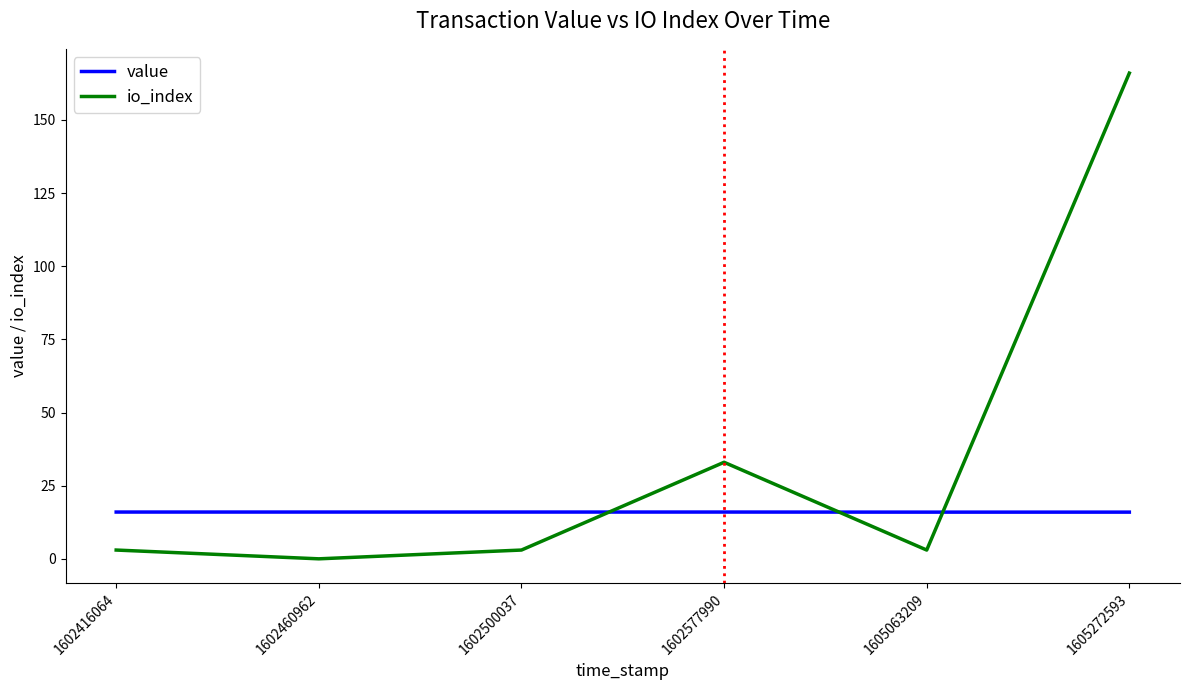

Is it true that value equals 28.3 at 1602577990?

False